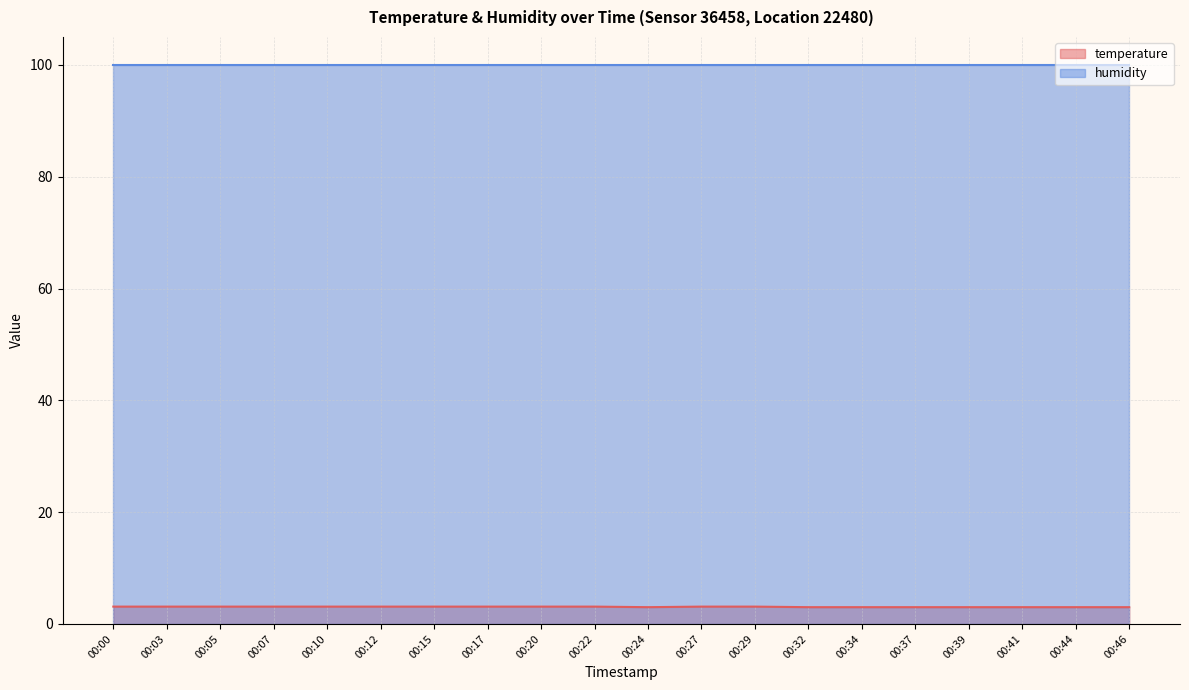

What is the value of the 6th point from the left?

3.1